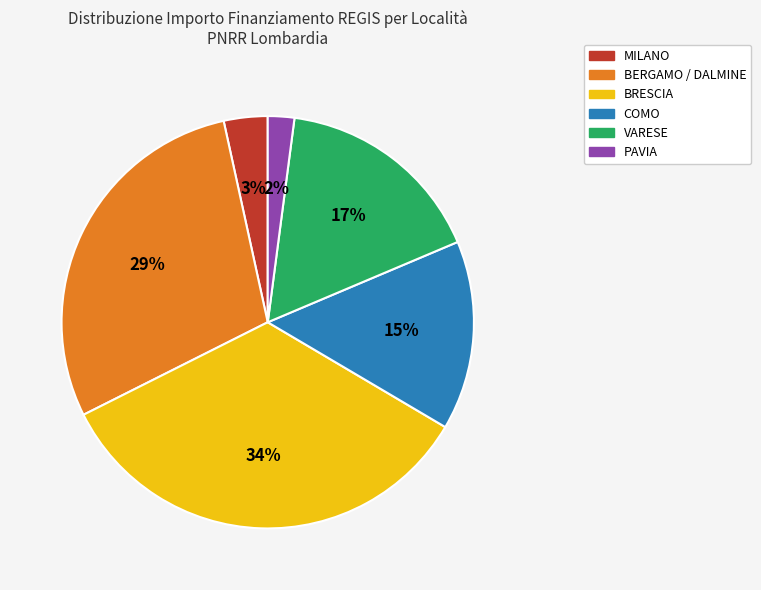

Does COMO account for over 50% of the chart?

No